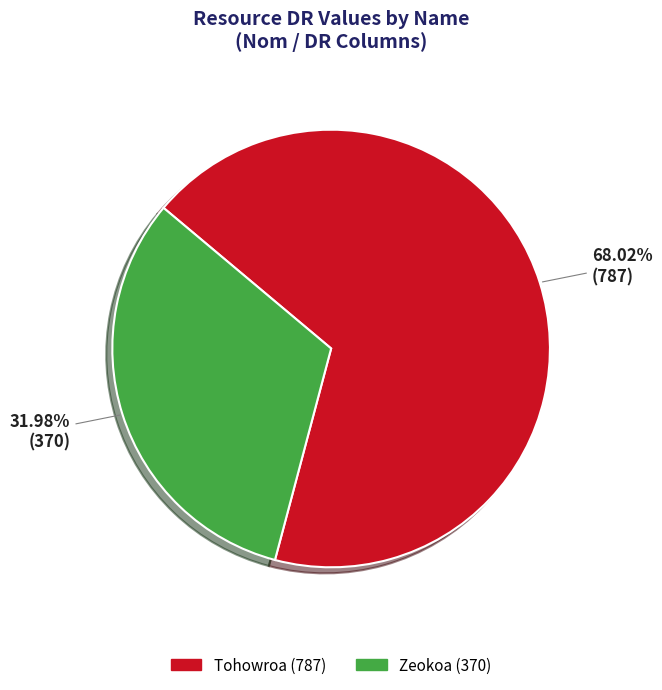

How many slices are in this pie chart?

2